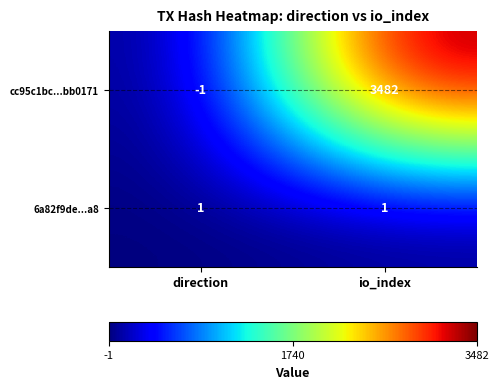

At which category does the chart reach its minimum across all series?

direction